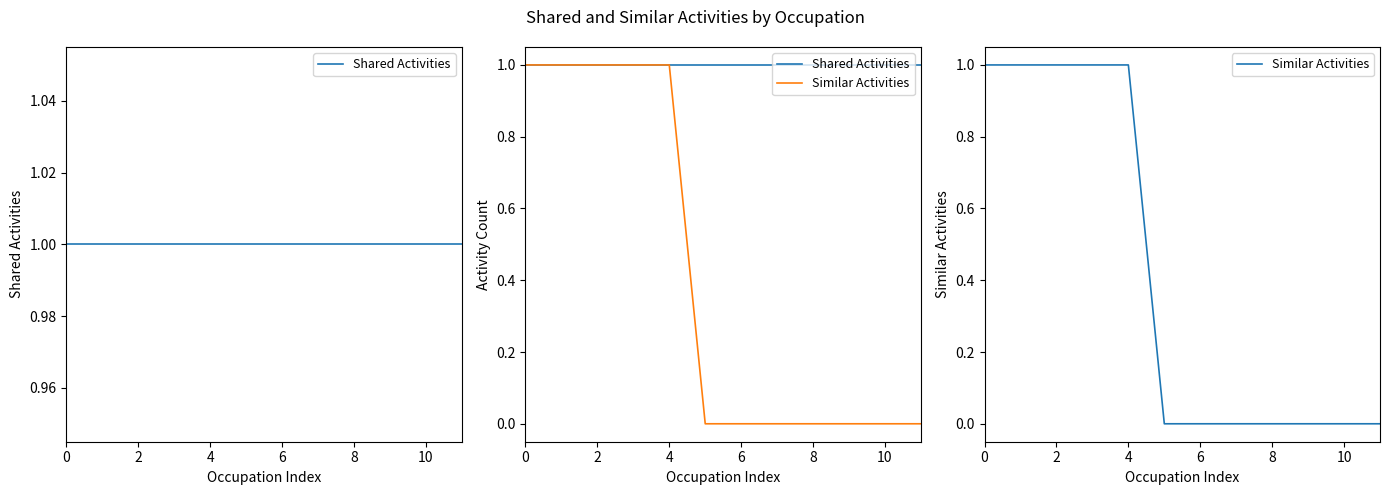

What are all the series names shown in the legend?

Shared Activities, Similar Activities